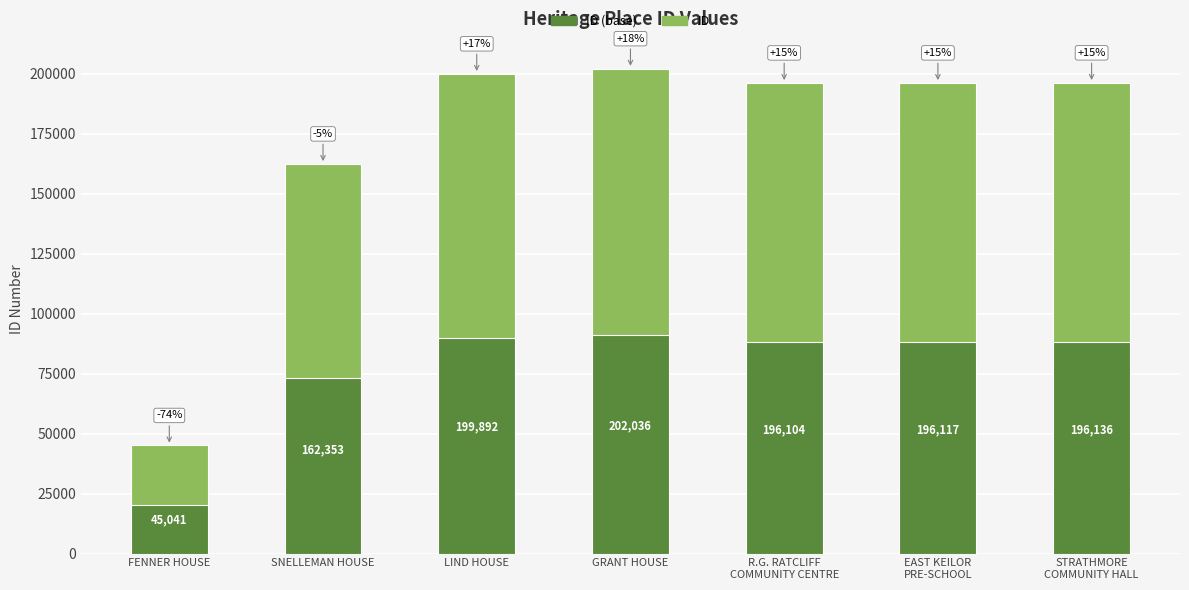

What is the value of the ID bar at the 1st from the left?

45041.0